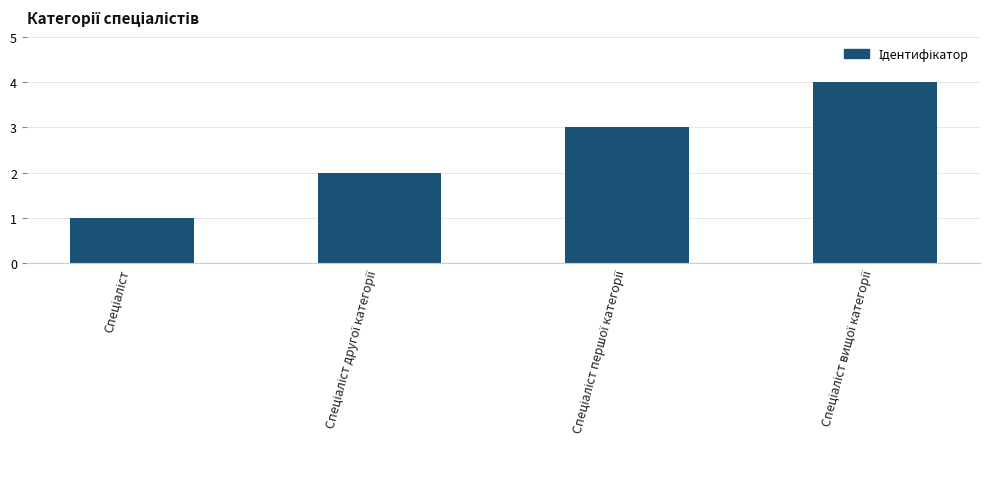

What is the greatest value displayed?

4